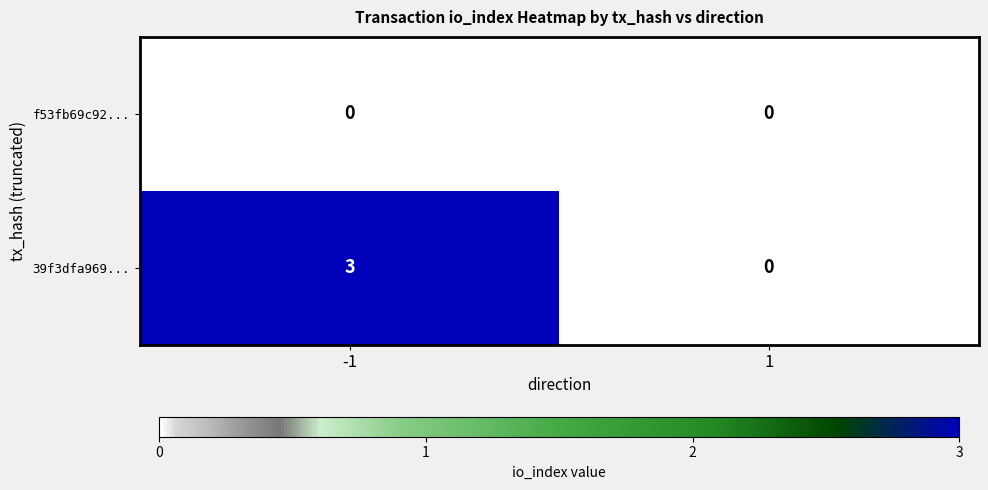

Reading right to left, list all the values displayed in this chart.

f53fb69c92...: 1=0	-1=0
39f3dfa969...: 1=0	-1=3